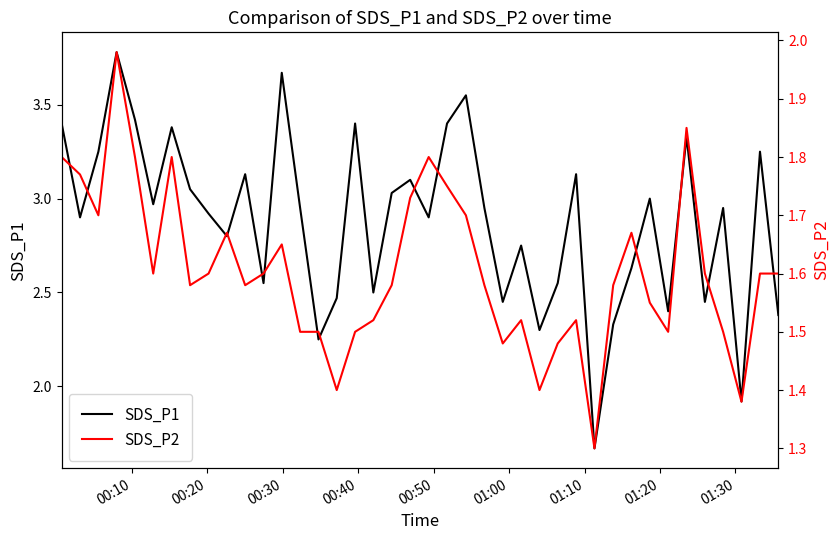

The value of SDS_P1 at 39 is 3.7. True or false?

False